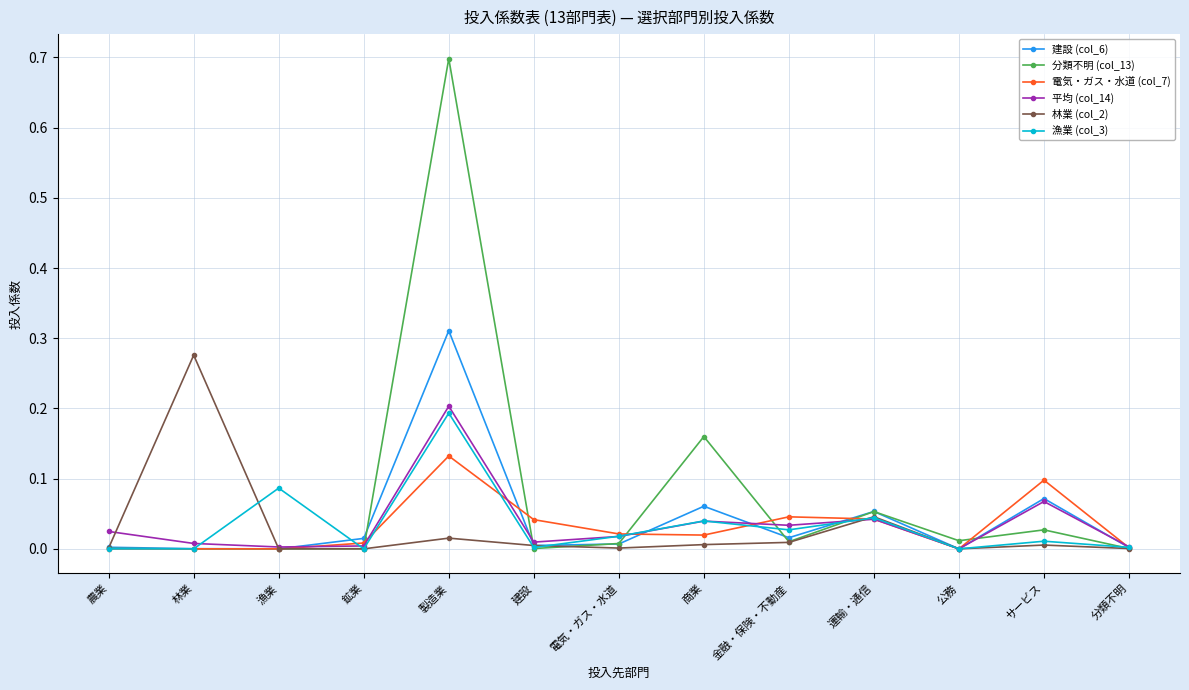

Which series has the largest total across all categories?

分類不明 (col_13)